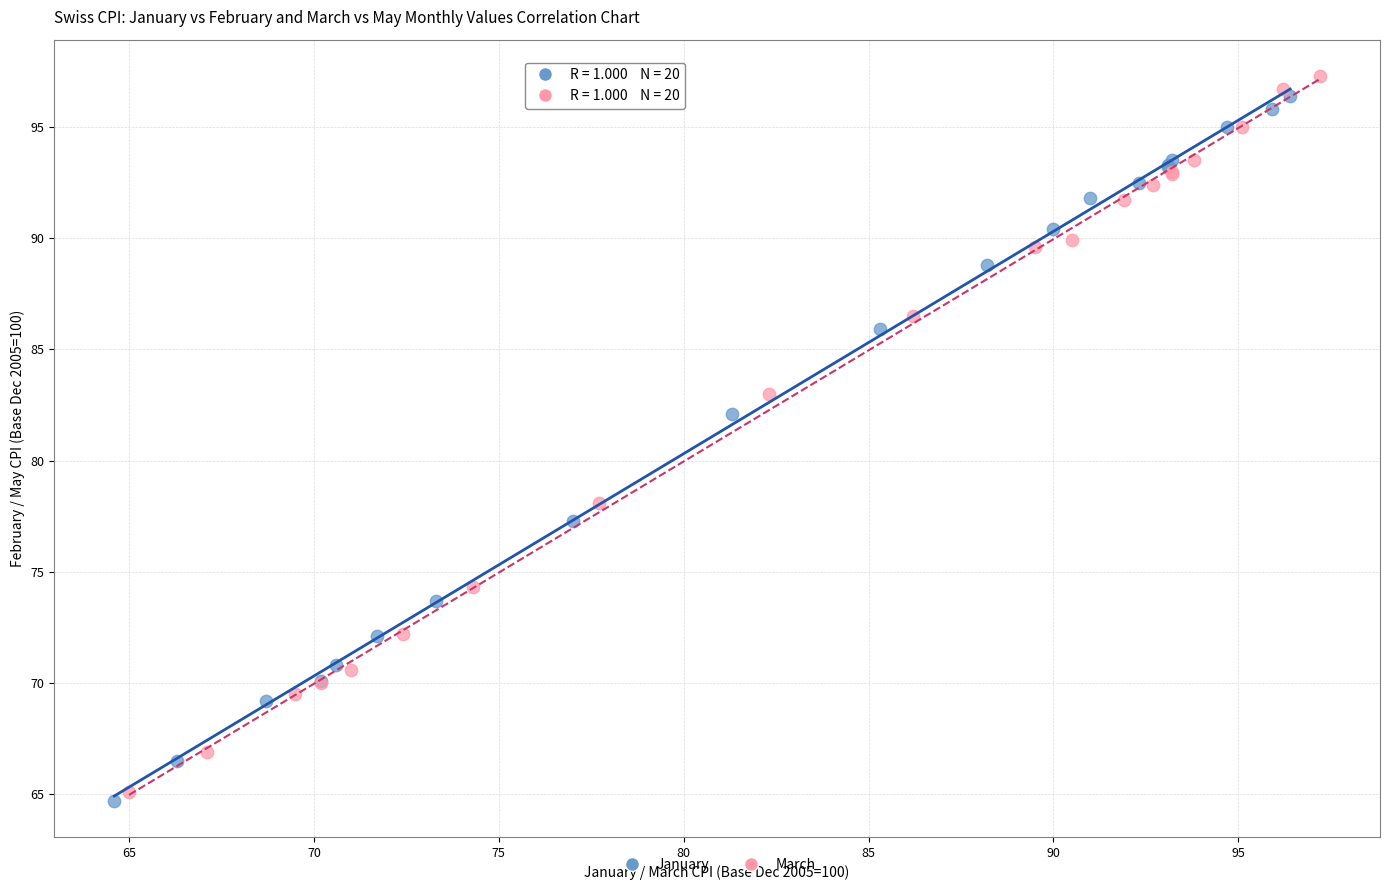

What are all the series names shown in the legend?

January, March